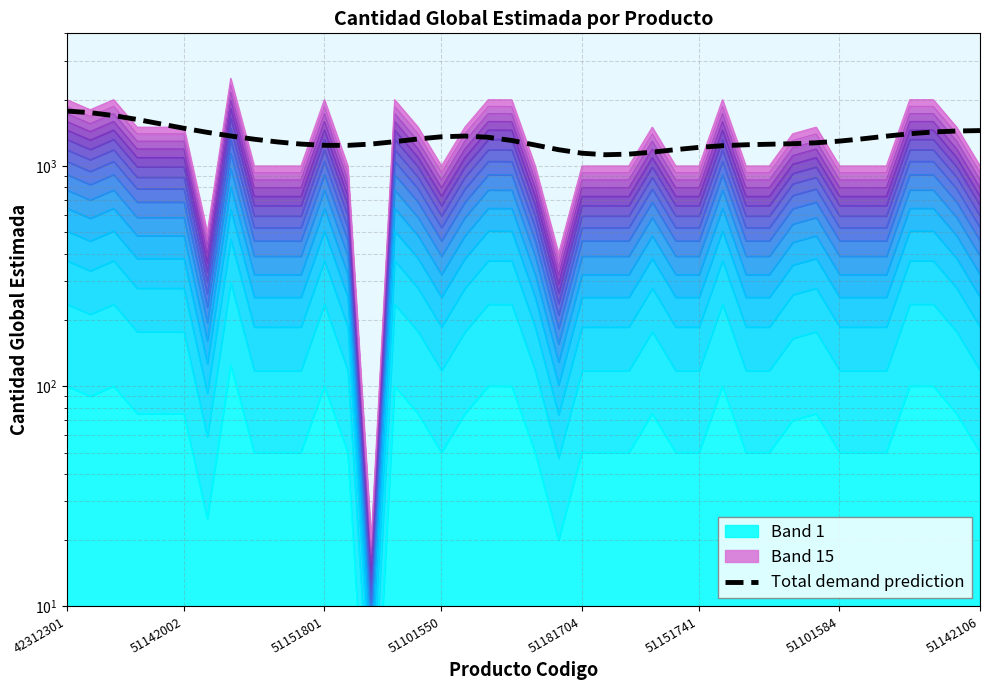

Is it true that the value at 23 is 1621.6?

False